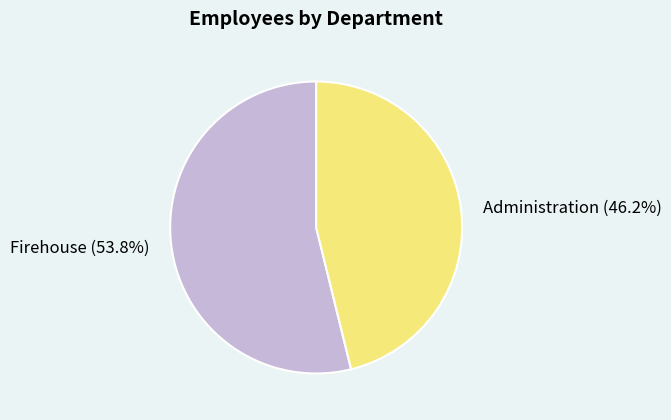

Between Firehouse and Administration, which is larger?

Firehouse